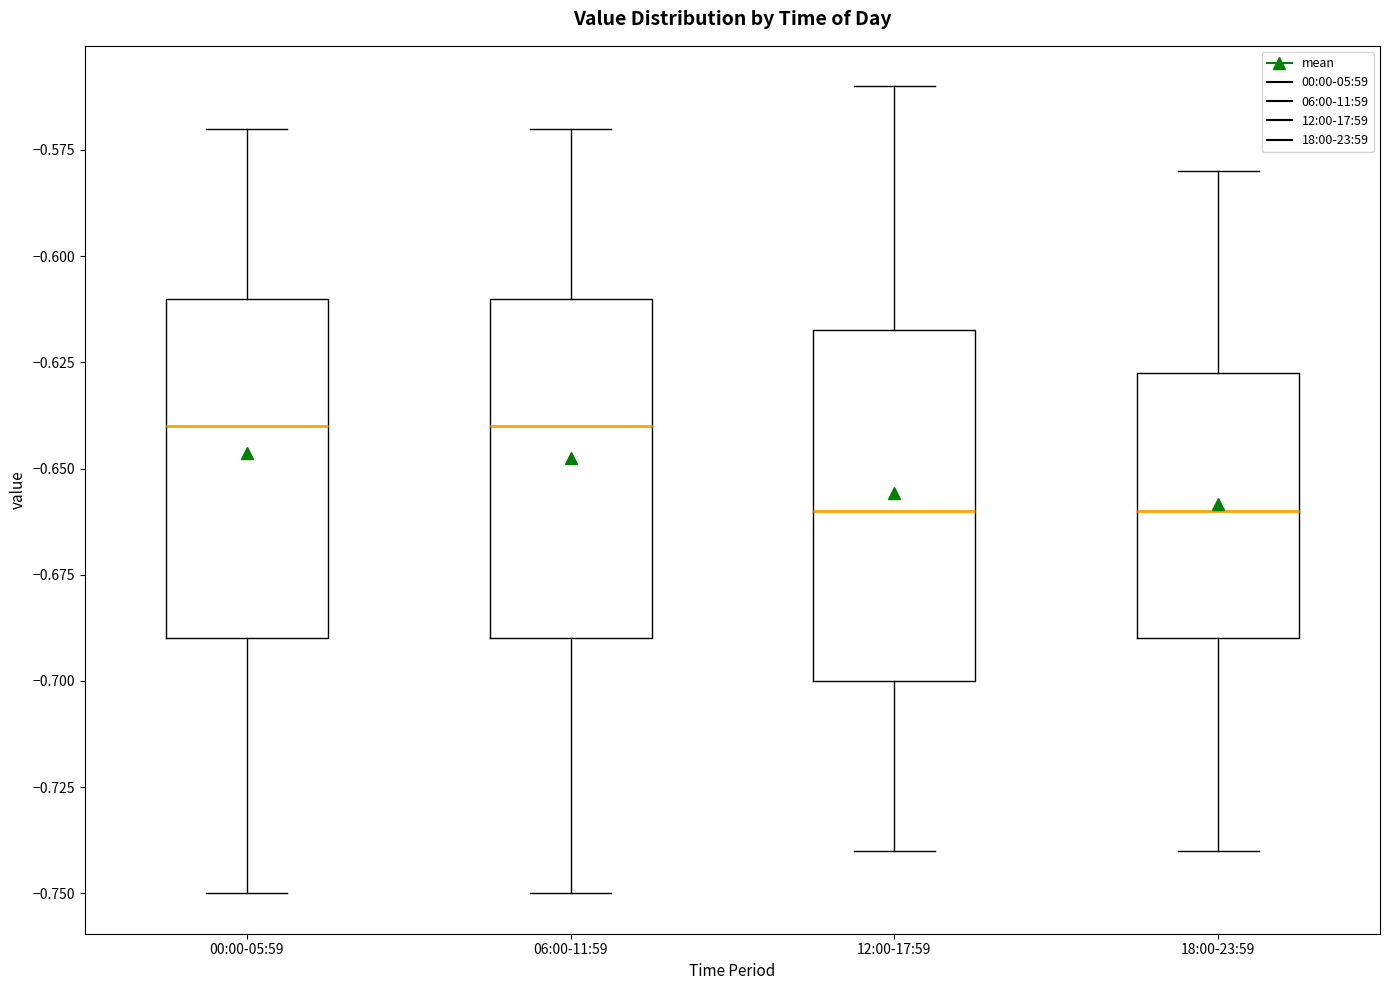

Where does the median line of the box for 18:00-23:59 sit on the y-axis? The values are not printed on the chart, so give them approximately, as read against the axis.

-0.660